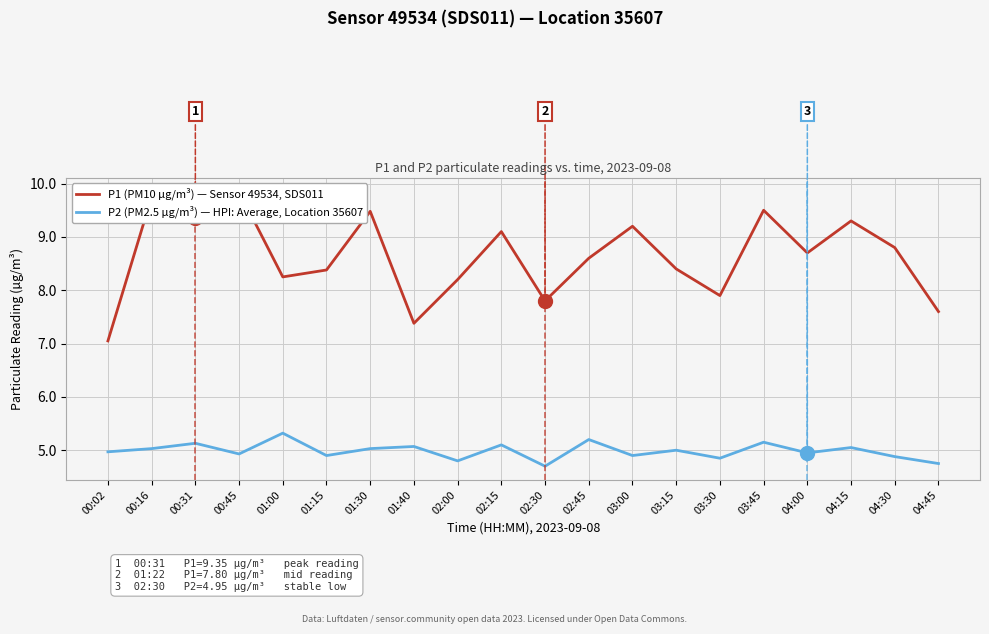

What is the difference between the second highest and second lowest values in the P2 (PM2.5 µg/m³) — HPI: Average, Location 35607 series?

0.5